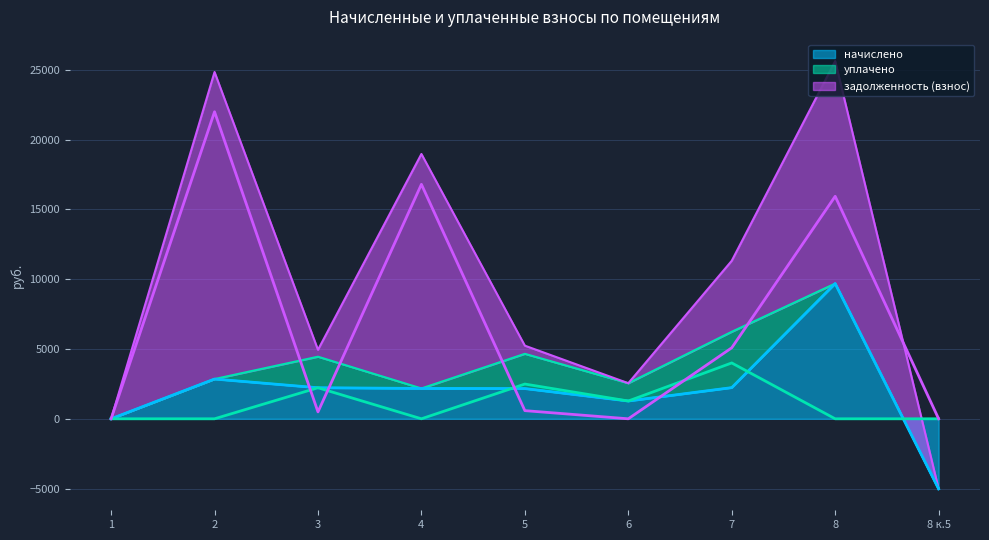

After their last crossing, which series has the higher values: задолженность (взнос) or начислено?

задолженность (взнос)